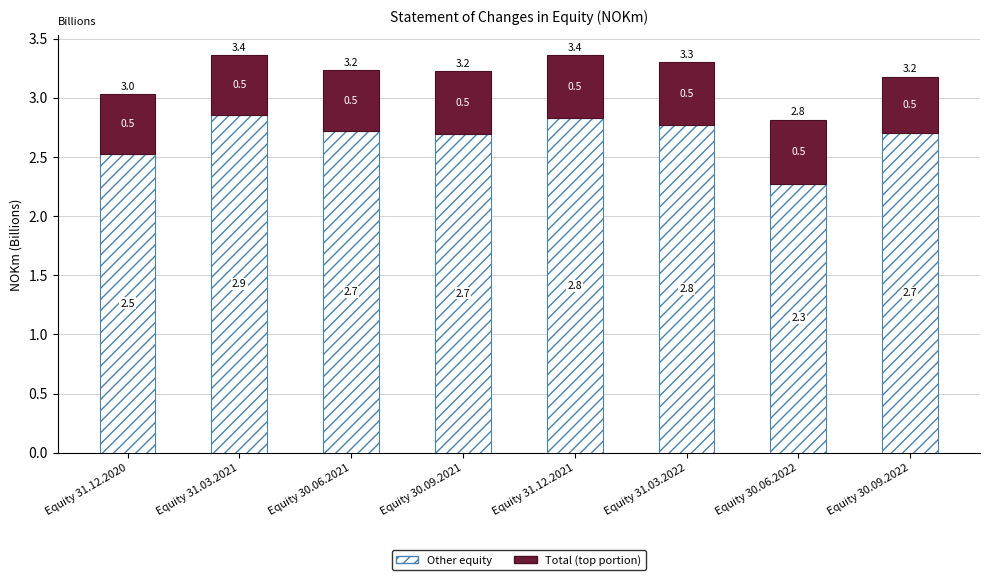

How many bars are there in total?

8